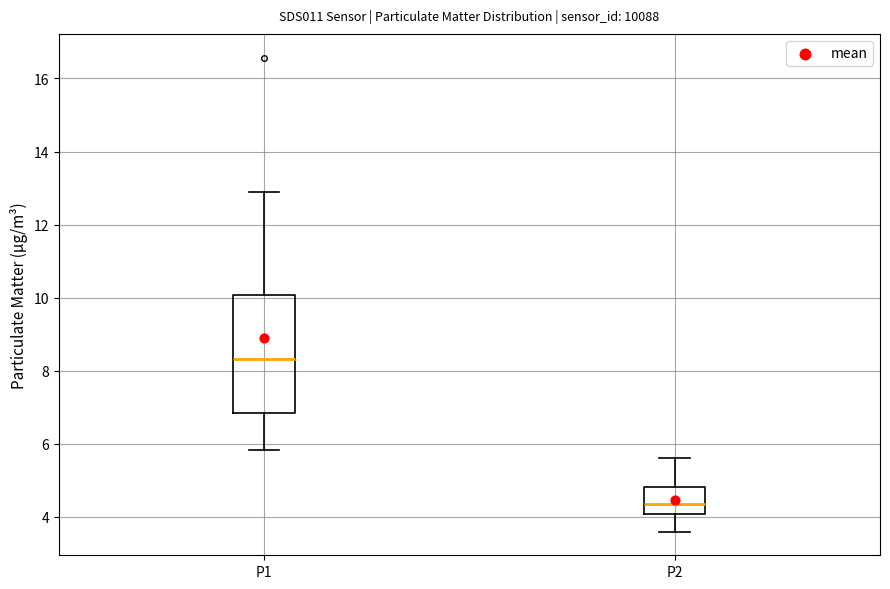

Where is the upper edge of the box for P2 on the y-axis? The values are not printed on the chart, so give them approximately, as read against the axis.

4.8